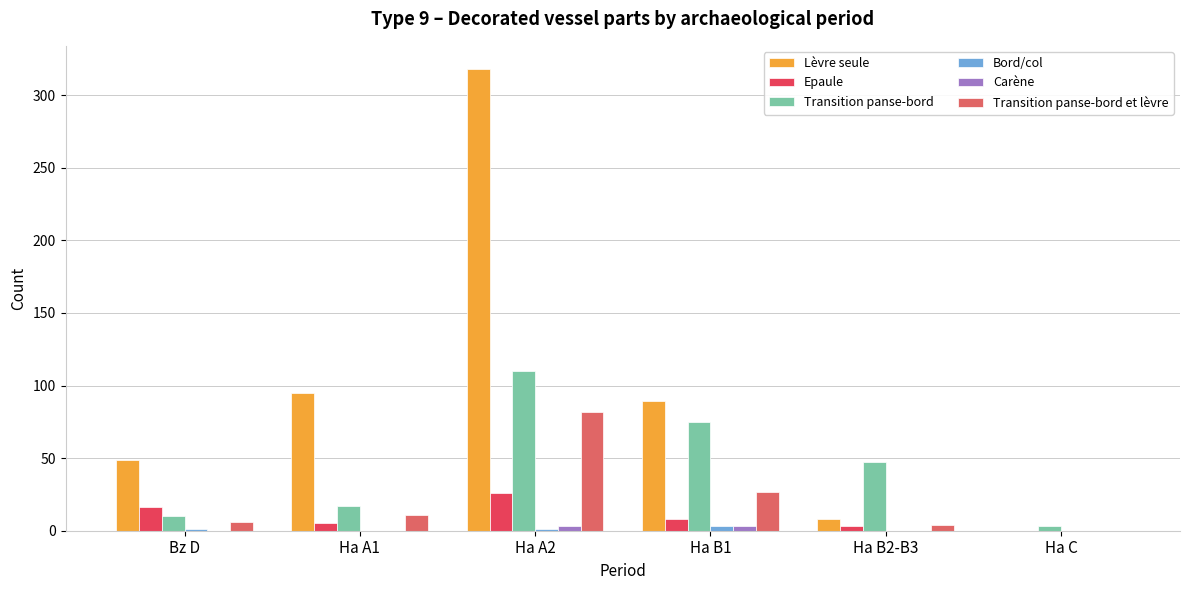

Between Bz D and Ha A1, which series saw the biggest shift?

Lèvre seule